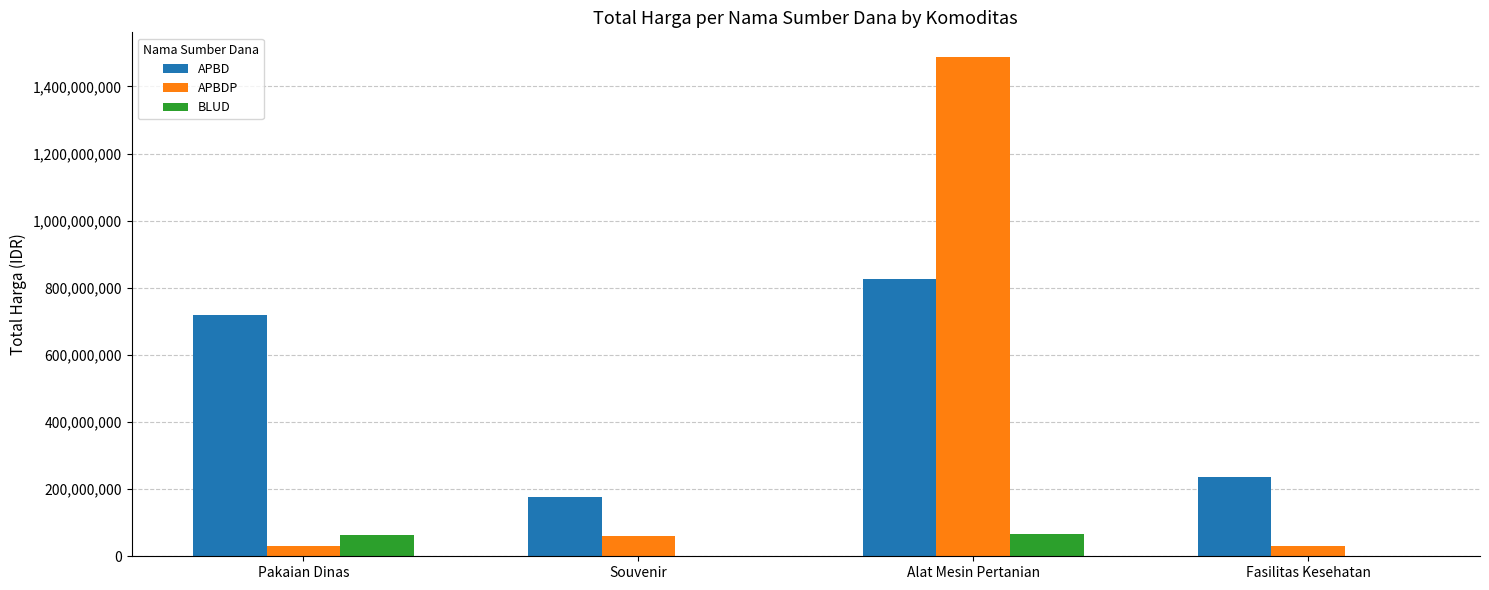

What is the sum of all BLUD values?

129791000